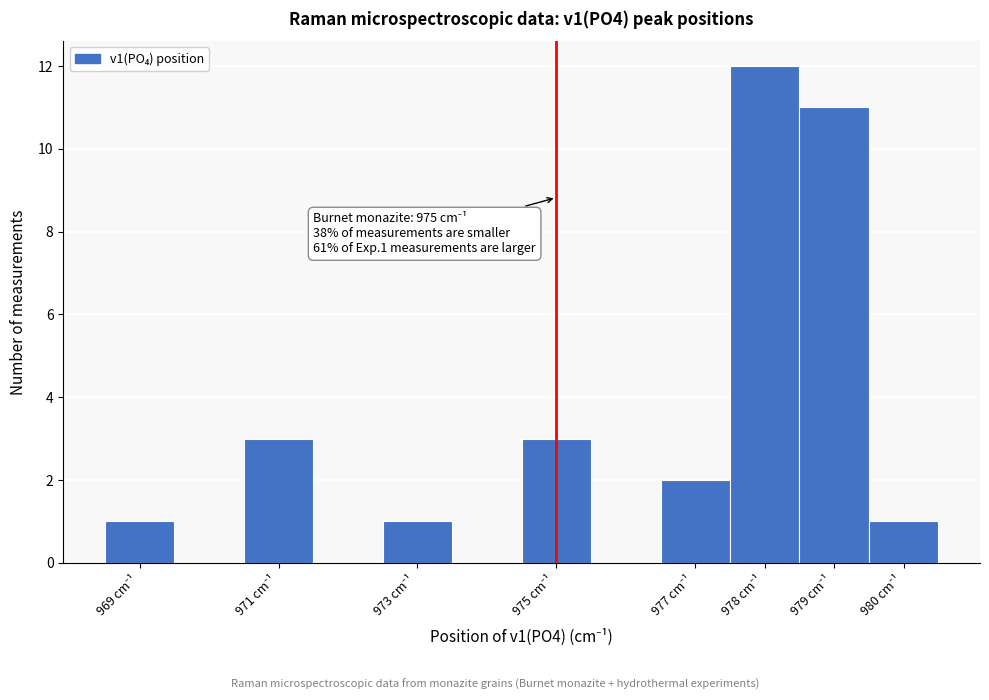

Over which range of the x-axis is the bar tallest?

977.5 to 978.5